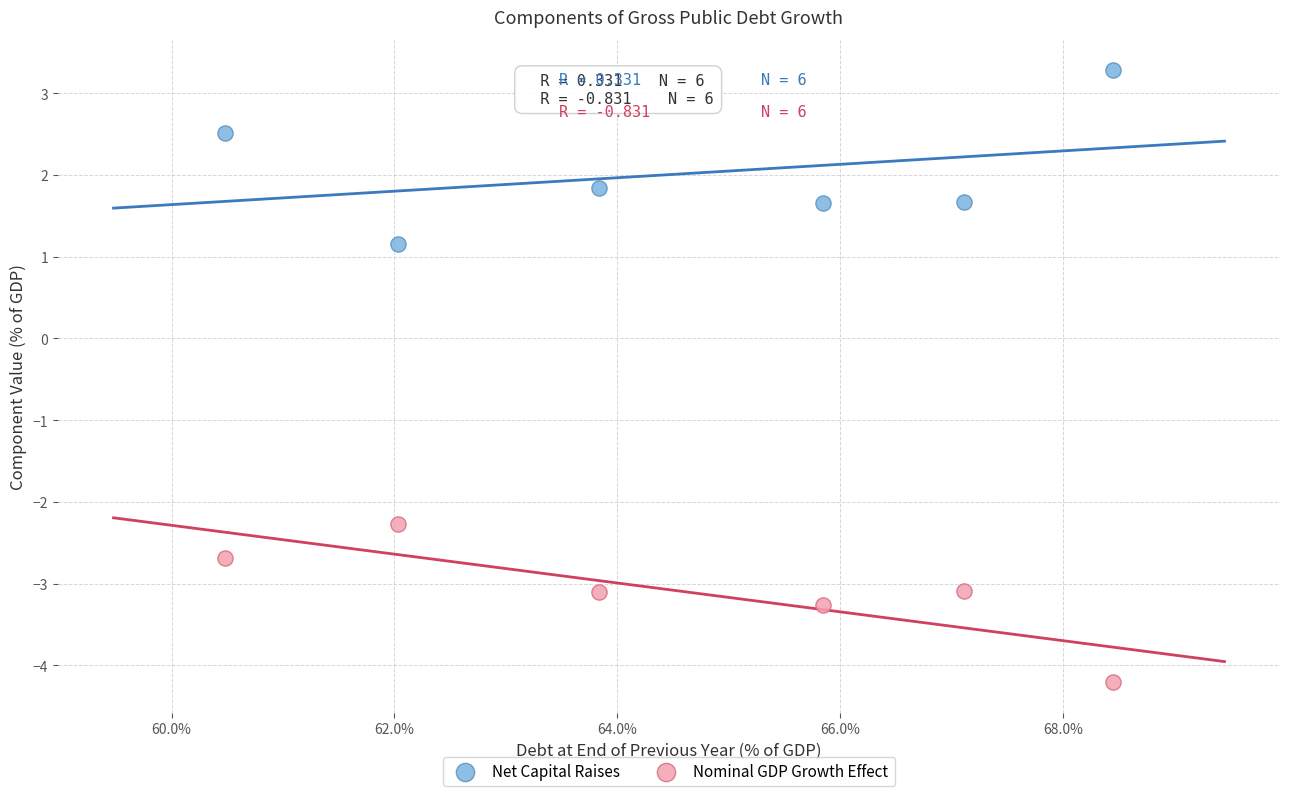

Across all data points, what is the average Y value?

-0.5